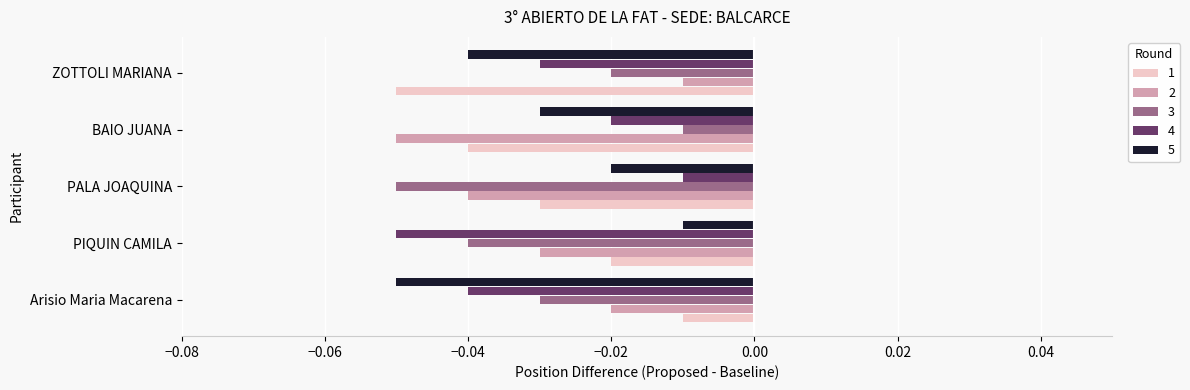

Is it true that 4 equals -0.1 at ZOTTOLI MARIANA?

False